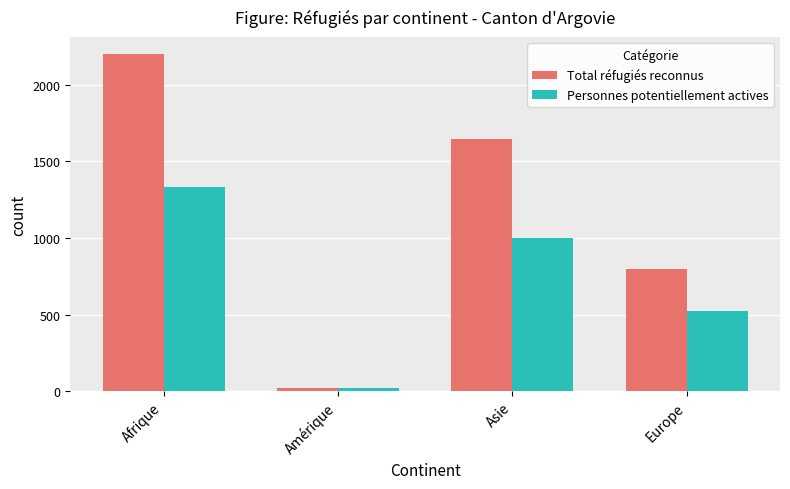

What position from the left is Afrique?

1